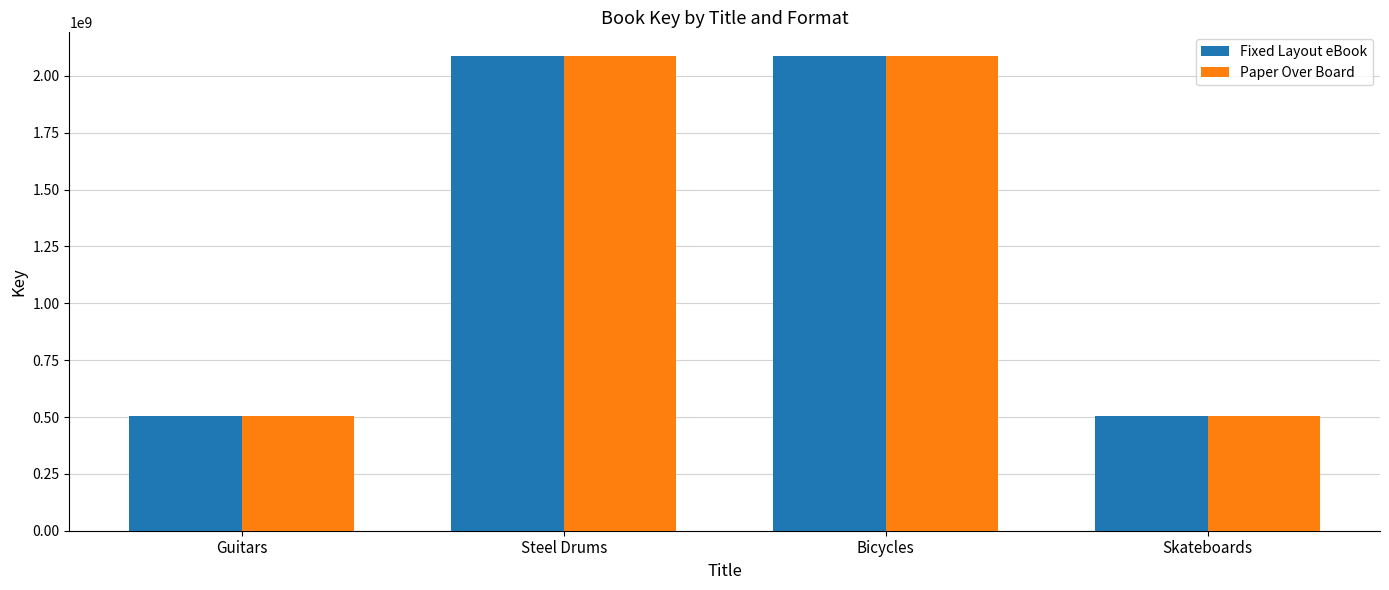

Where is Fixed Layout eBook nearest to the value 1295894294?

Guitars